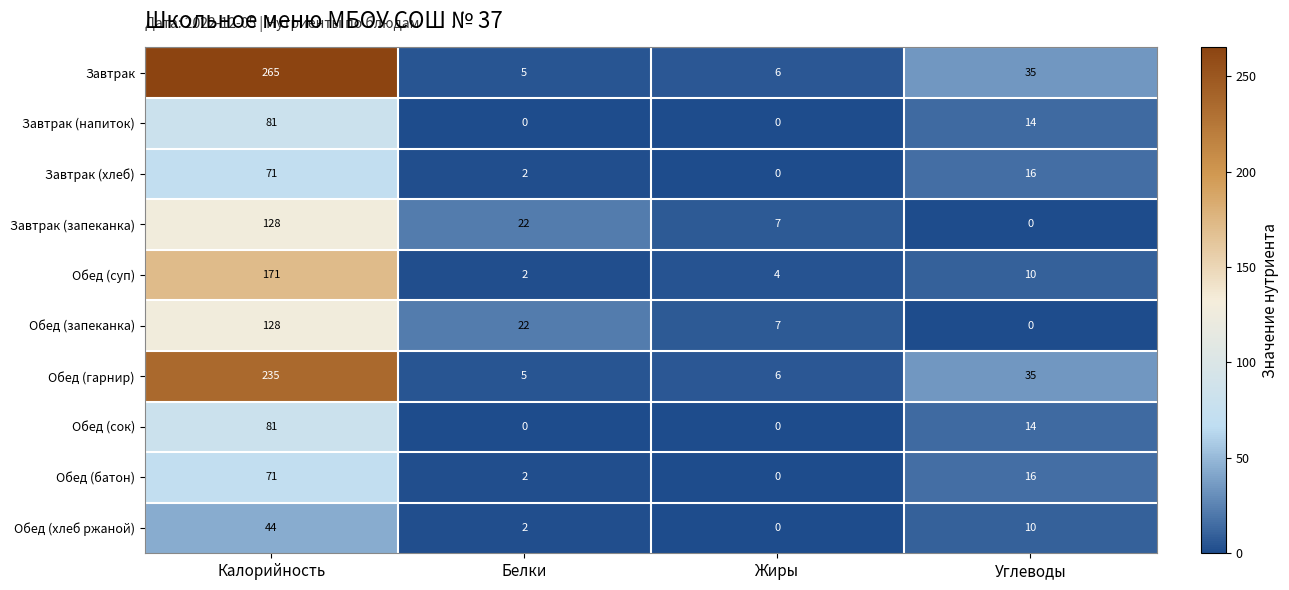

At which category is the sum across all series the highest?

Калорийность